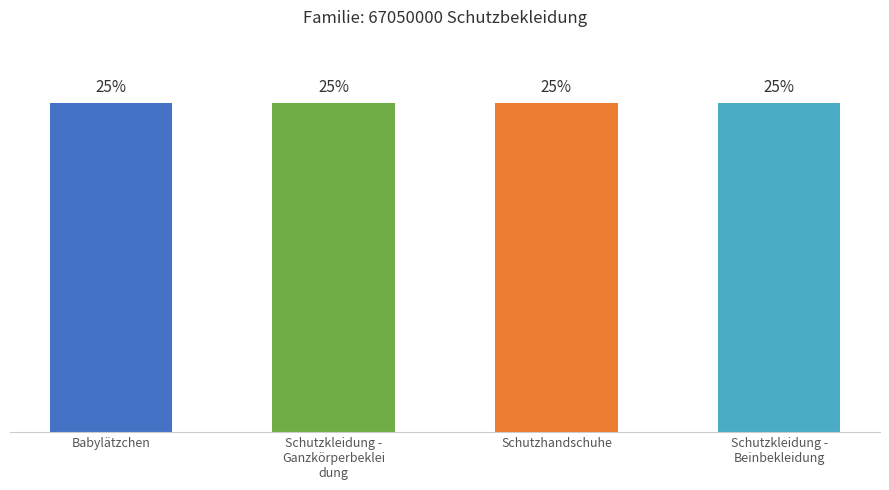

Where is the data nearest to the value 24?

Babylätzchen